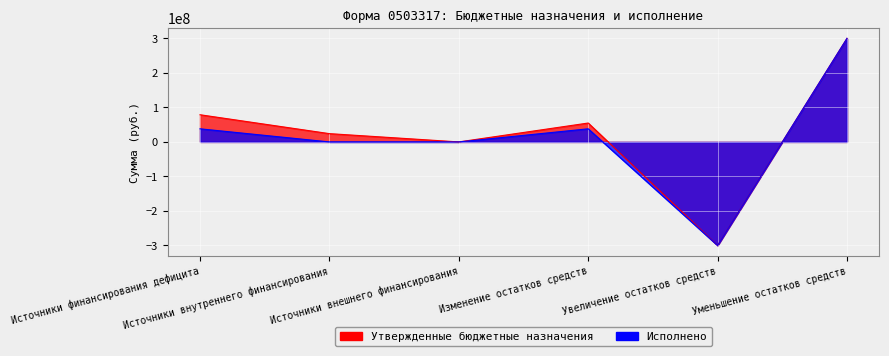

Is the value of Утвержденные бюджетные назначения at Увеличение остатков средств greater than the value of Исполнено at Увеличение остатков средств?

No